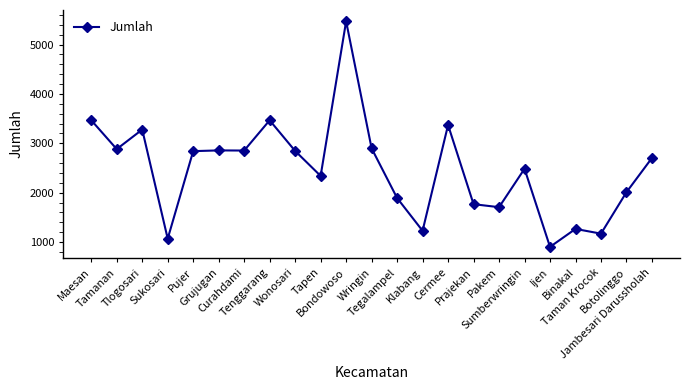

What is the value of the 17th point from the left?

1707